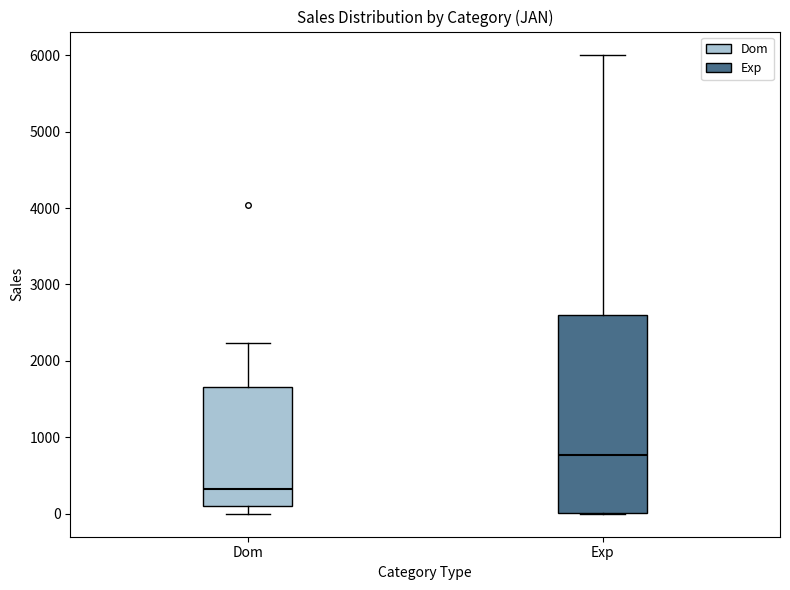

Reading left to right, transcribe this box plot: for each box, give where its median line is, the range the box spans, and where its two whiskers end, as read against the y-axis. The values are not printed on the chart, so give them approximately, as read against the axis.

Dom: median 300, box 100 to 1700, whiskers 0 to 2200
Exp: median 800, box 0 to 2600, whiskers 0 to 6000